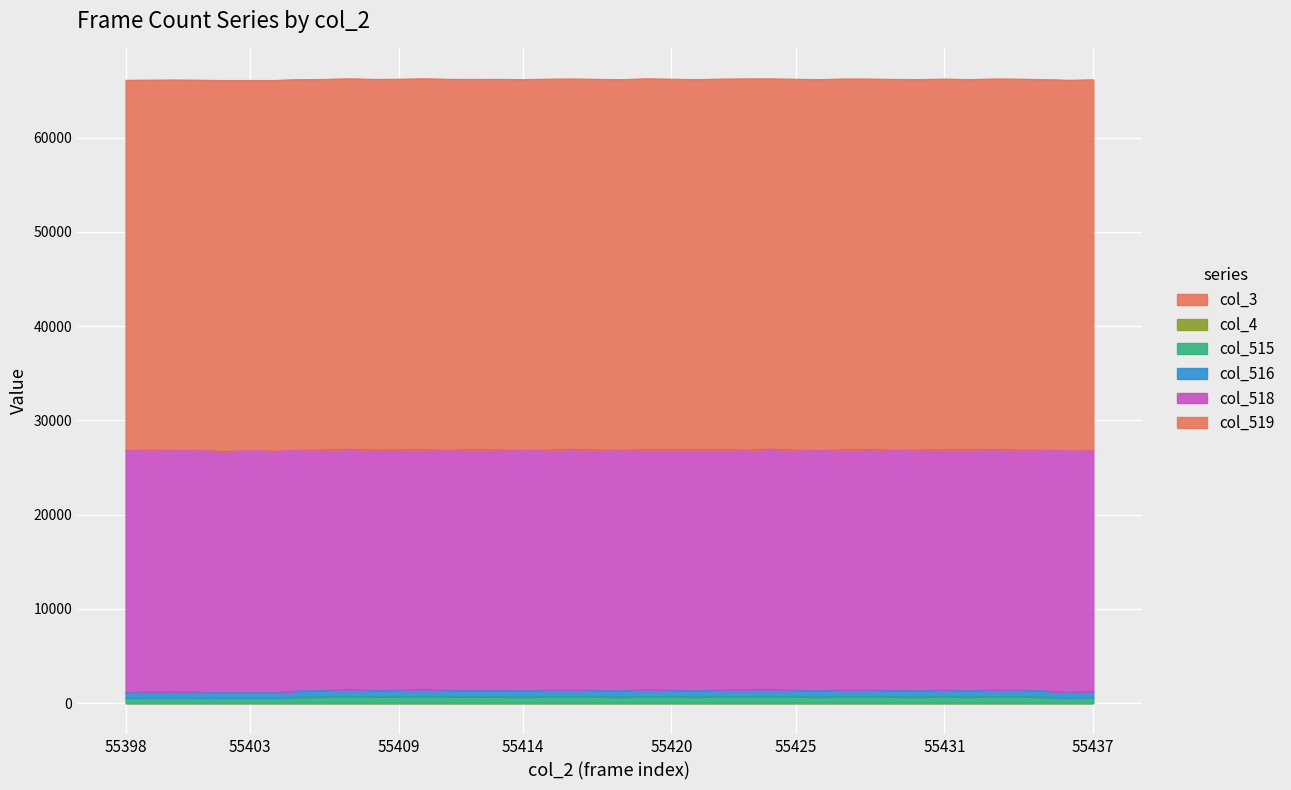

What is the sum of all col_515 values?

26591